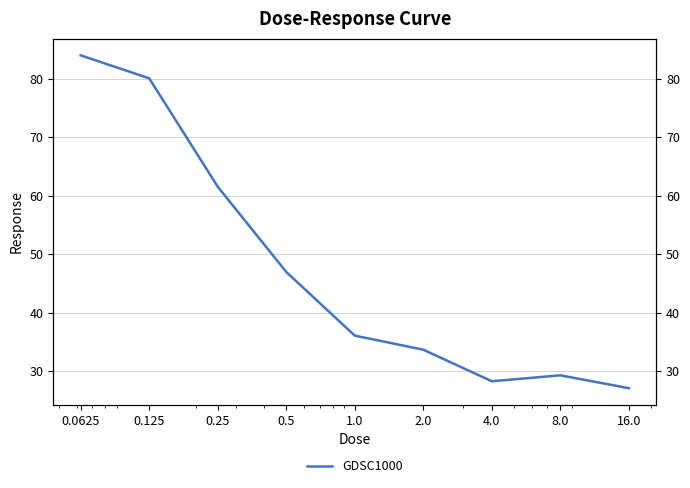

What is the smallest value displayed?

27.1